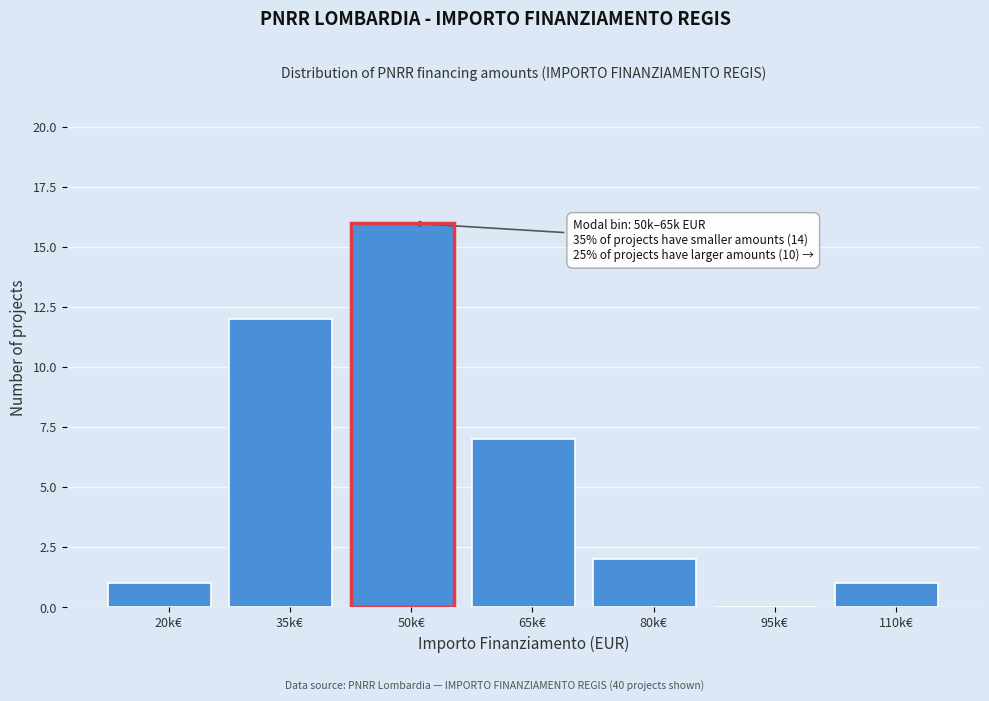

Reading right to left, what are all the values shown in this chart?

110k€=1	95k€=0	80k€=2	65k€=7	50k€=16	35k€=12	20k€=1